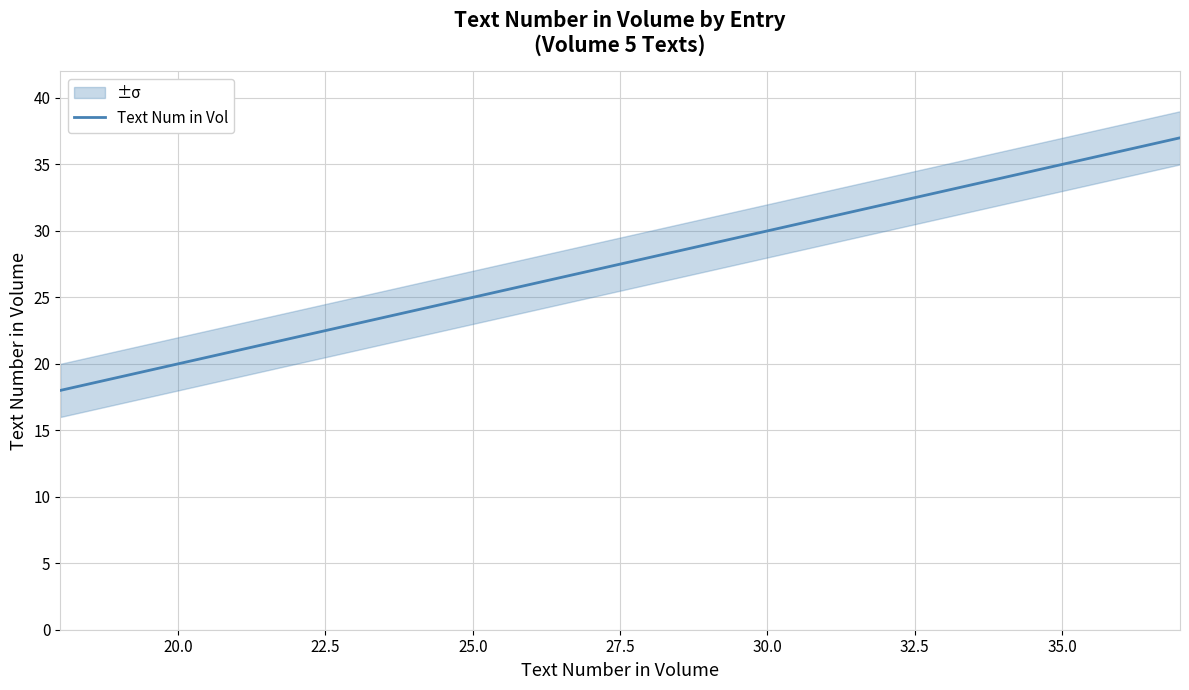

What position from the left is 30.0?

6